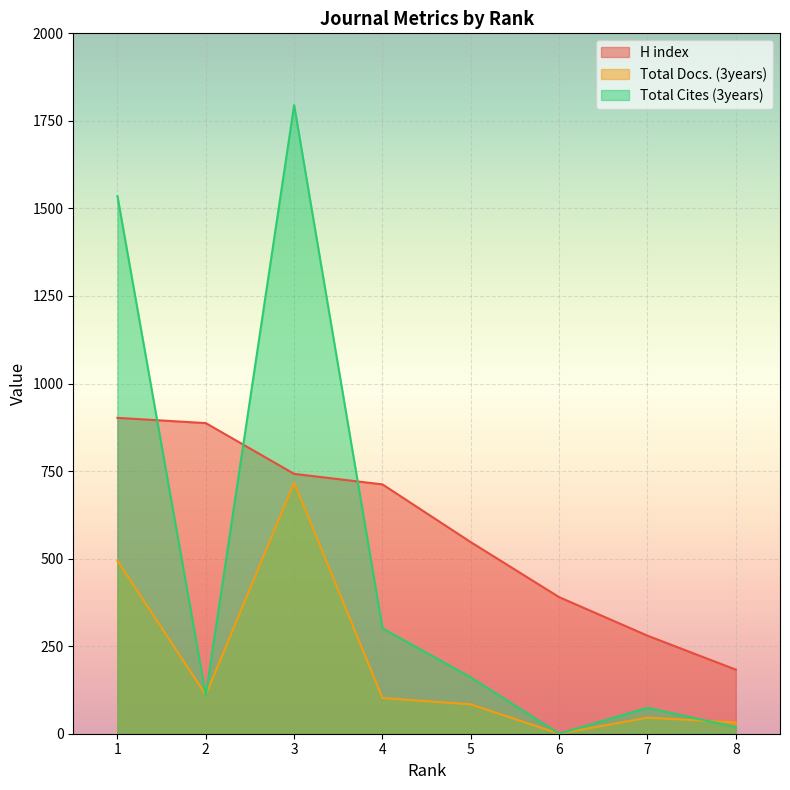

Rank the categories by Total Cites (3years) value from lowest to highest.

6, 8, 7, 2, 5, 4, 1, 3